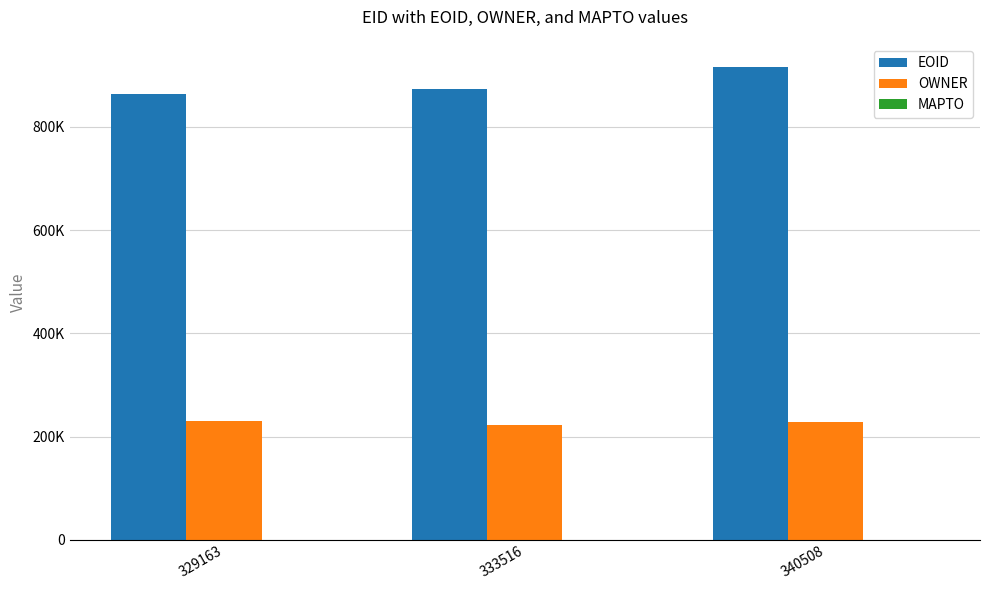

Are the bars horizontal?

No